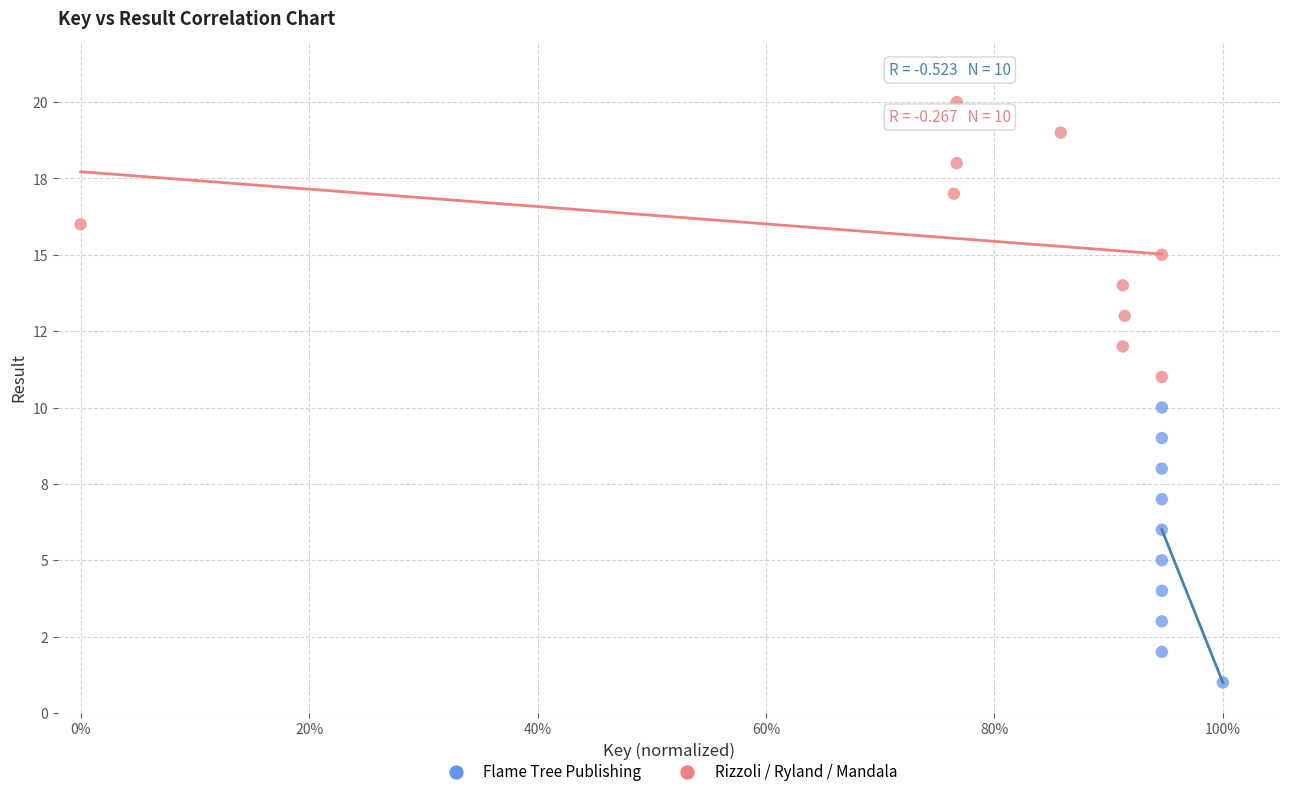

What are all the series names shown in the legend?

Flame Tree Publishing, Rizzoli / Ryland / Mandala